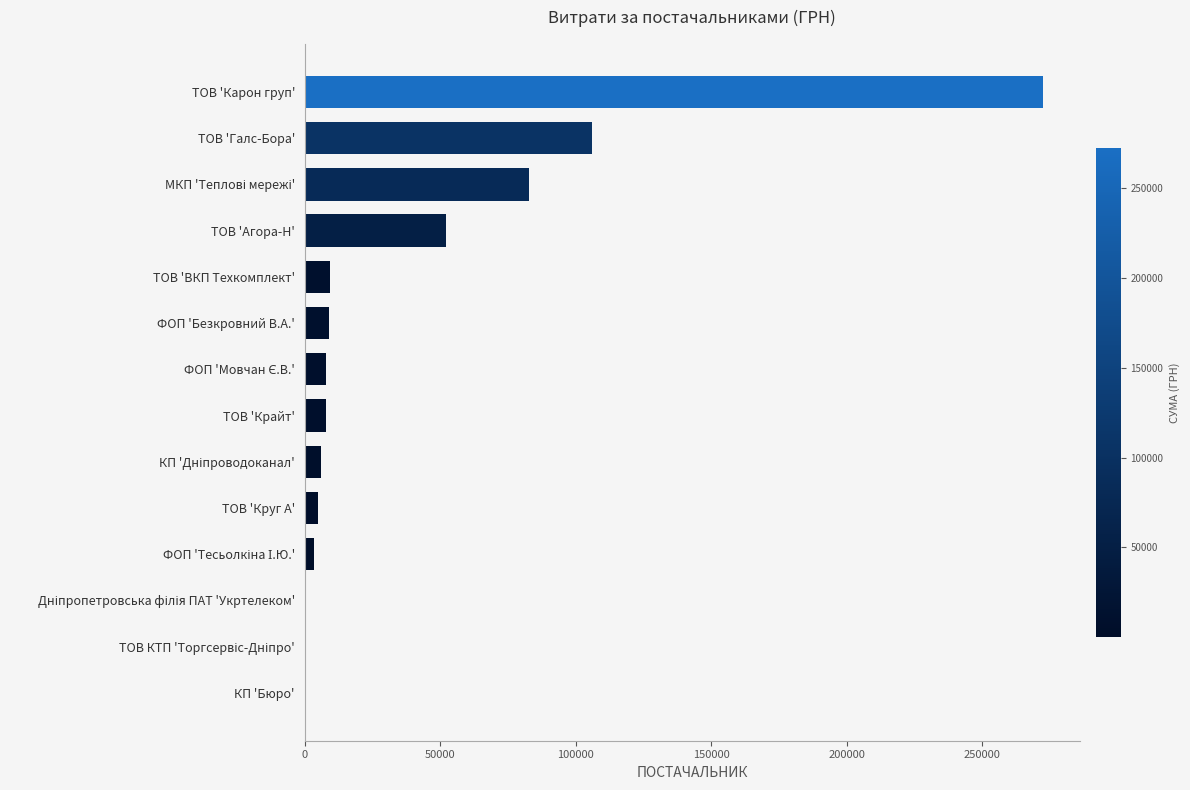

How many values exceed 7889?

7